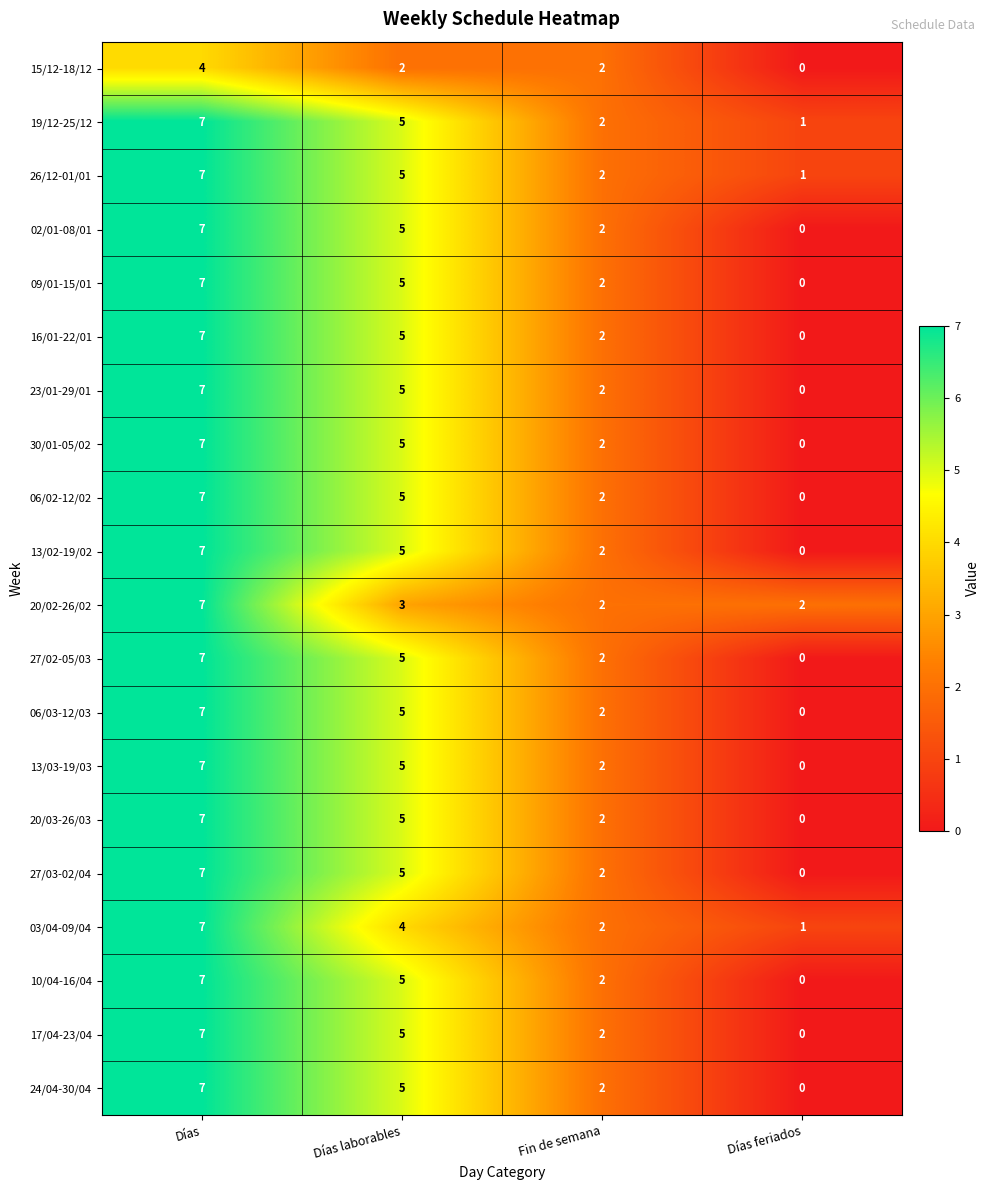

How many distinct data groups are displayed?

20